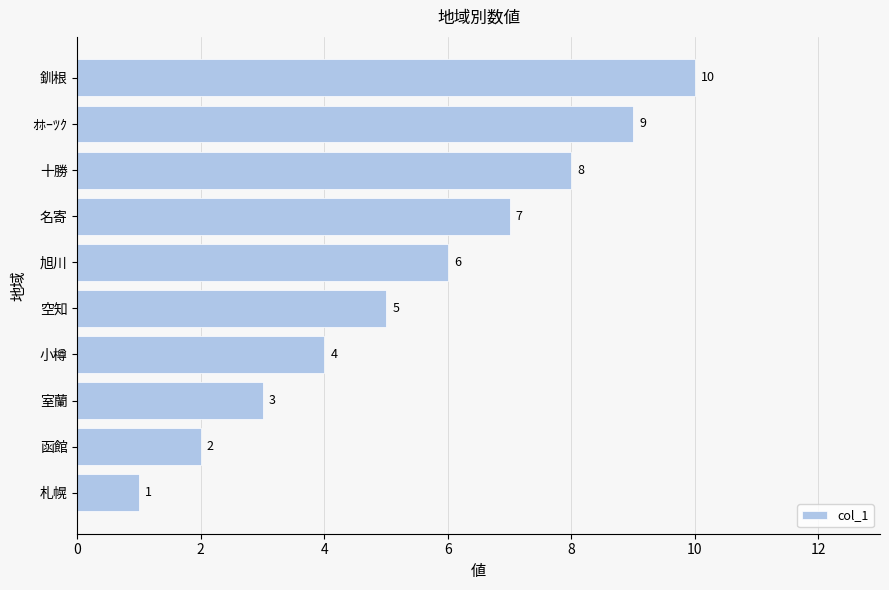

What is the ratio of the value at 室蘭 to the value at 函館?

1.5